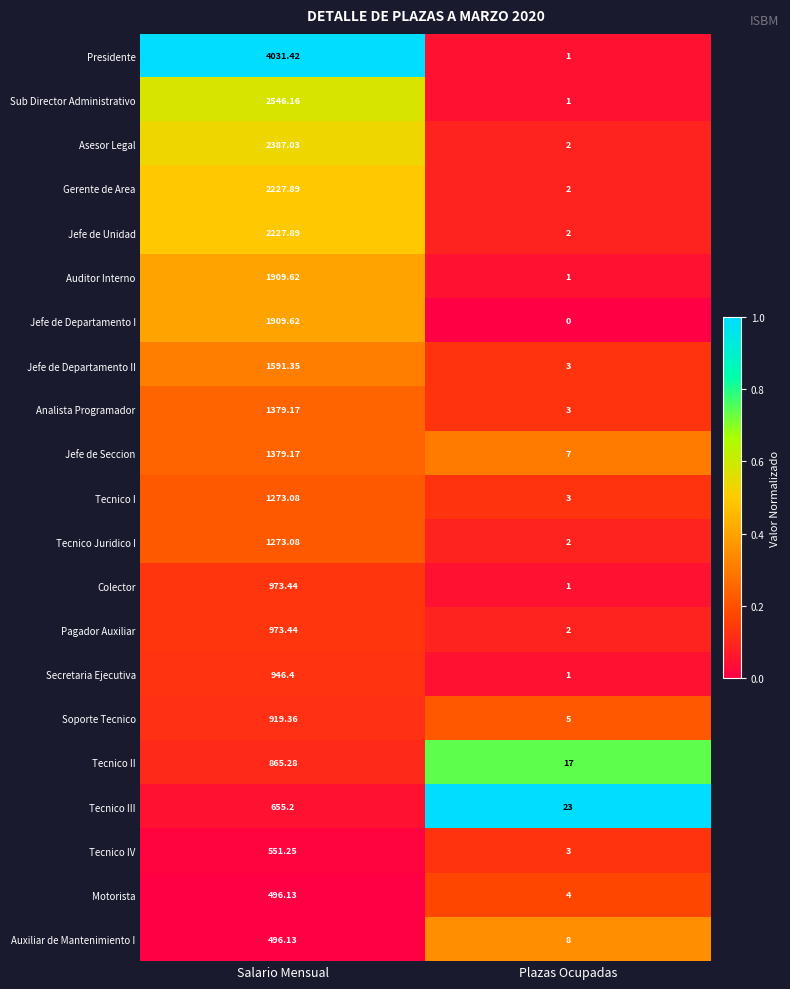

At which label does Jefe de Departamento II first exceed 1591?

Salario Mensual